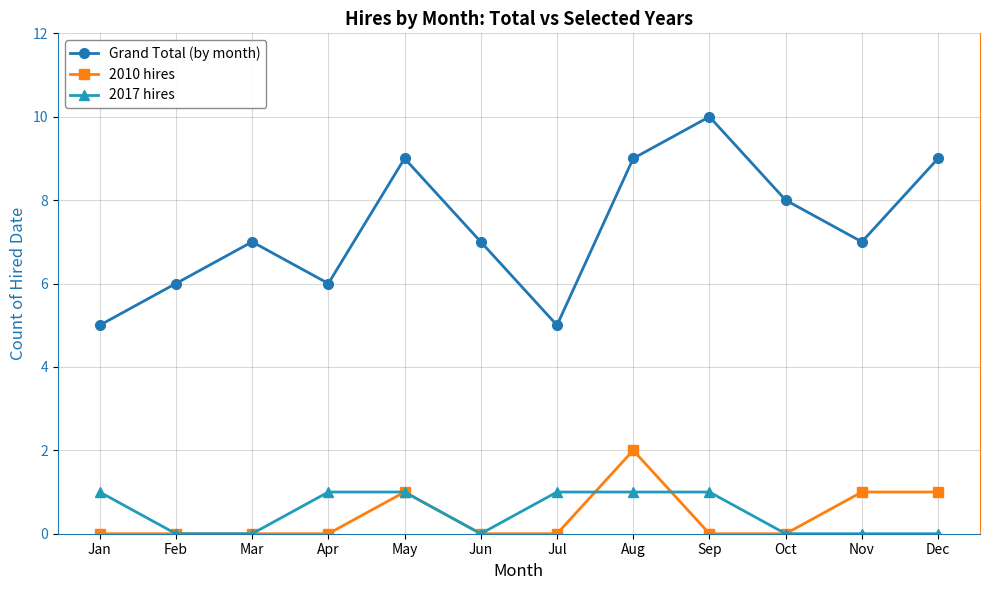

Rank the series by their maximum value, from lowest to highest.

2017 hires, 2010 hires, Grand Total (by month)